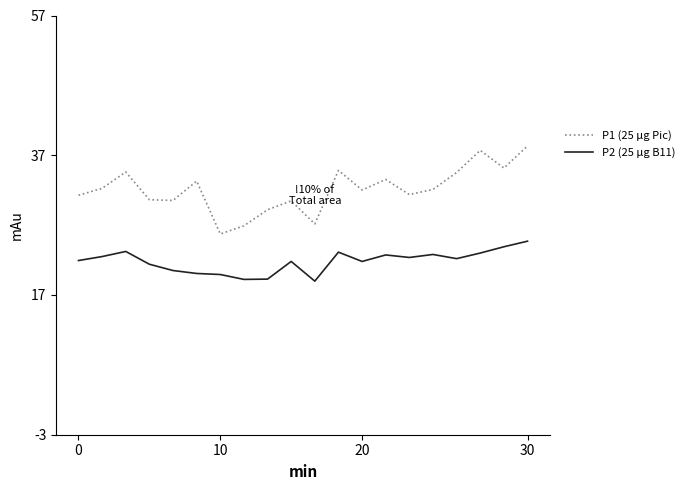

True or false: P1 (25 μg Pic) and P2 (25 μg B11) intersect in this chart.

False